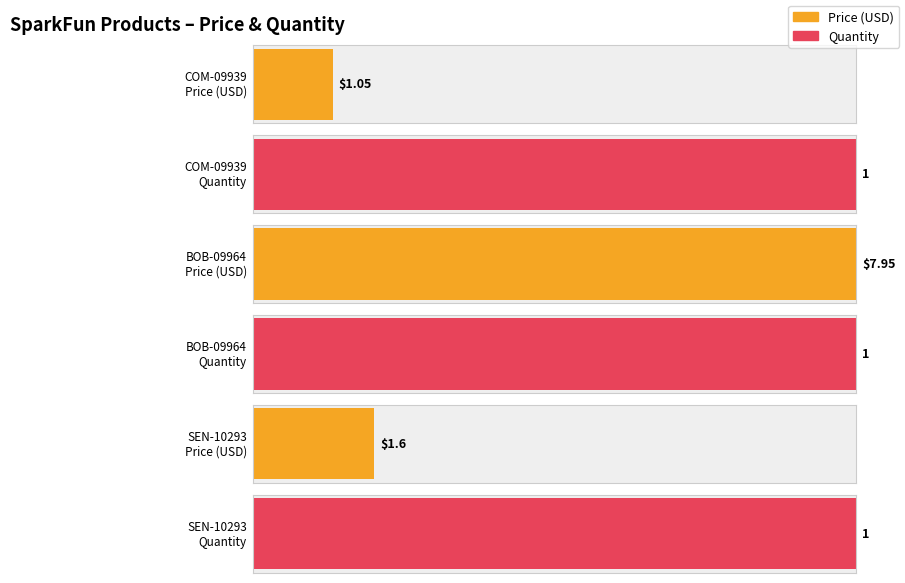

Count the number of categories in the chart.

3